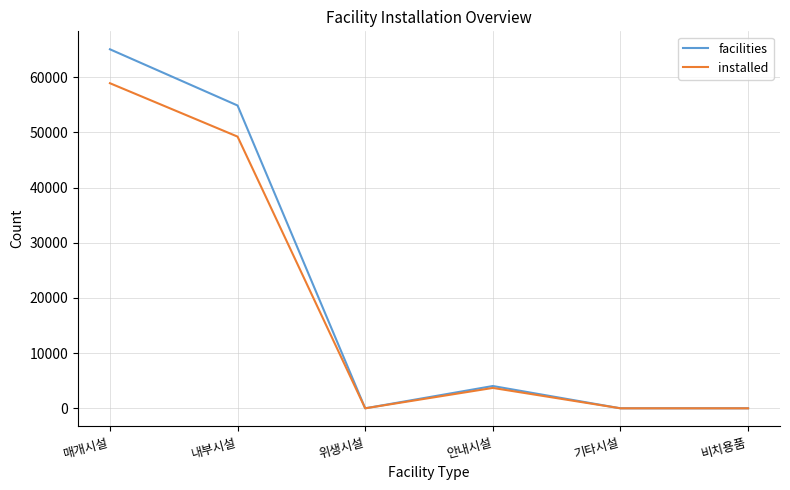

How many values in the facilities series are below 4040?

3